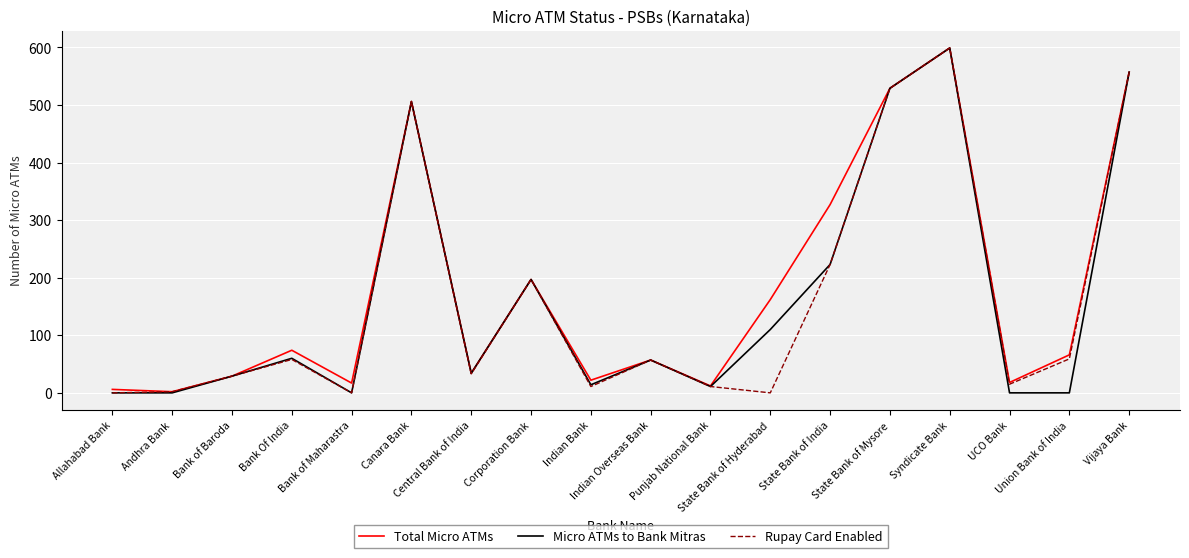

How many series are shown in this chart?

3